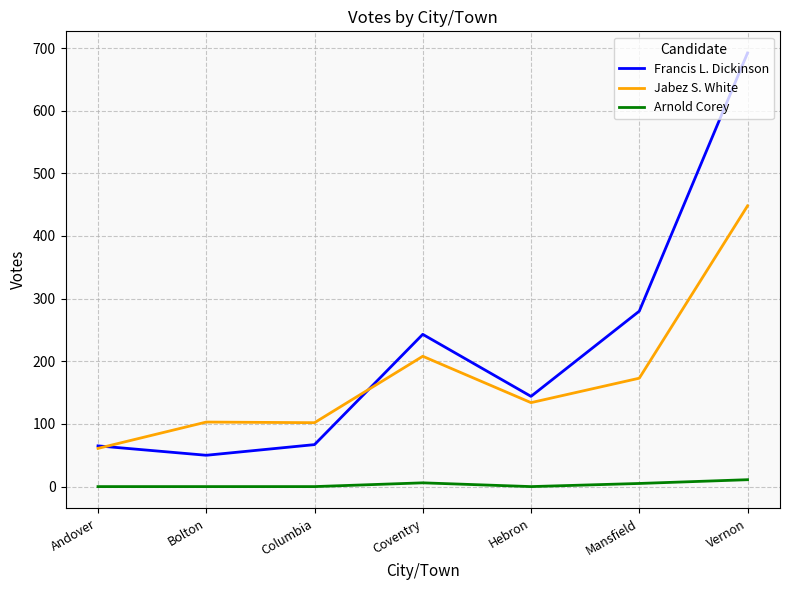

Which series has the largest range (max minus min)?

Francis L. Dickinson